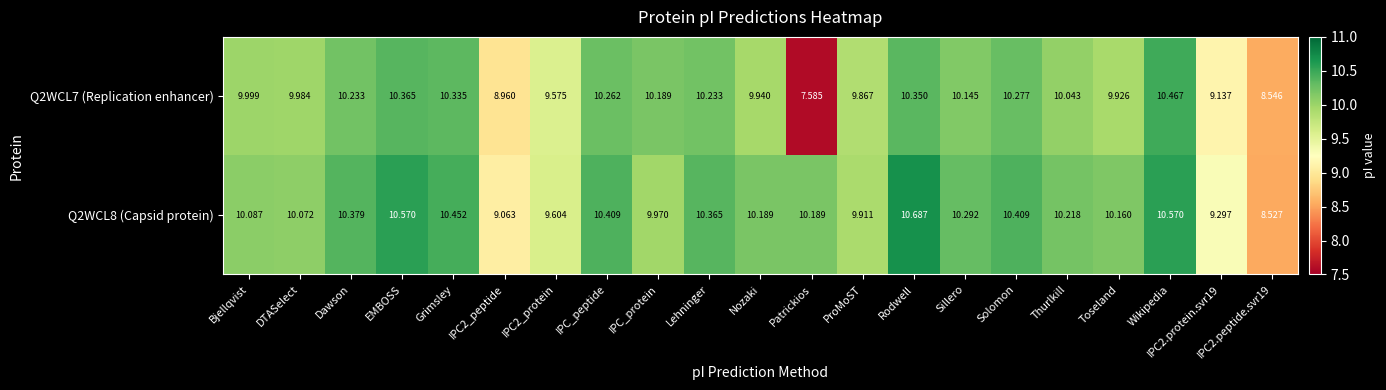

List the series in order of their peak value, lowest first.

Q2WCL7 (Replication enhancer), Q2WCL8 (Capsid protein)